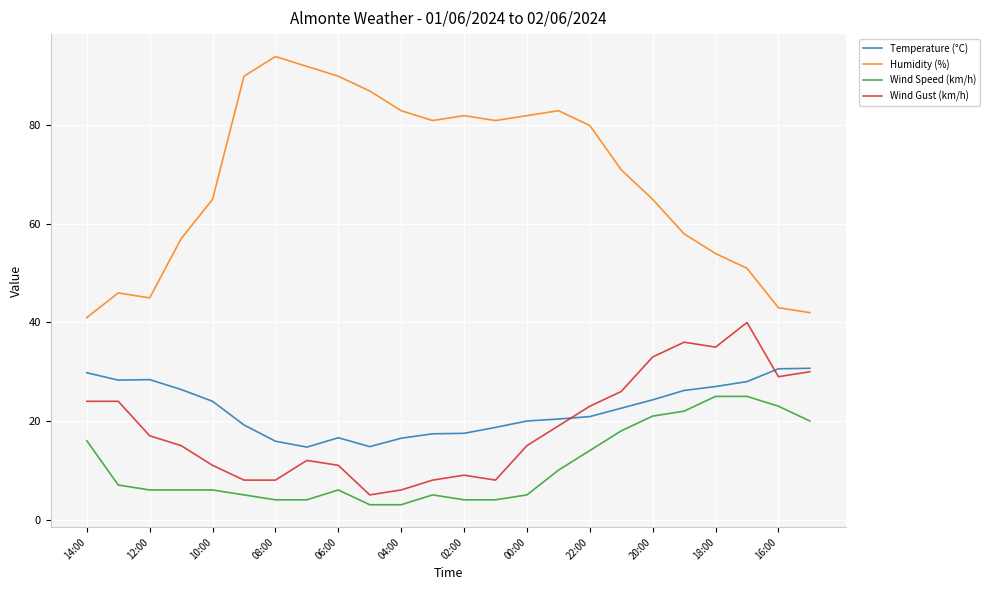

True or false: Humidity (%) and Wind Gust (km/h) intersect in this chart.

False